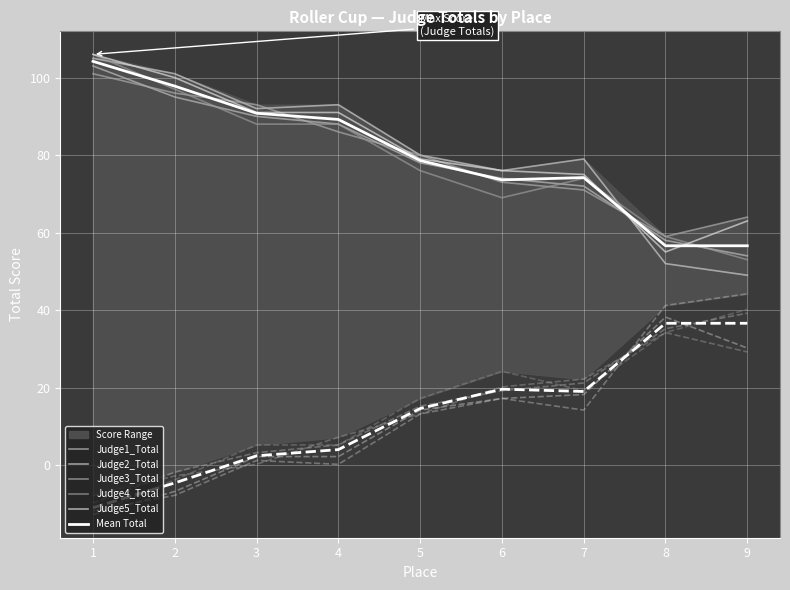

True or false: Judge3_Total and Judge4_Total intersect in this chart.

False